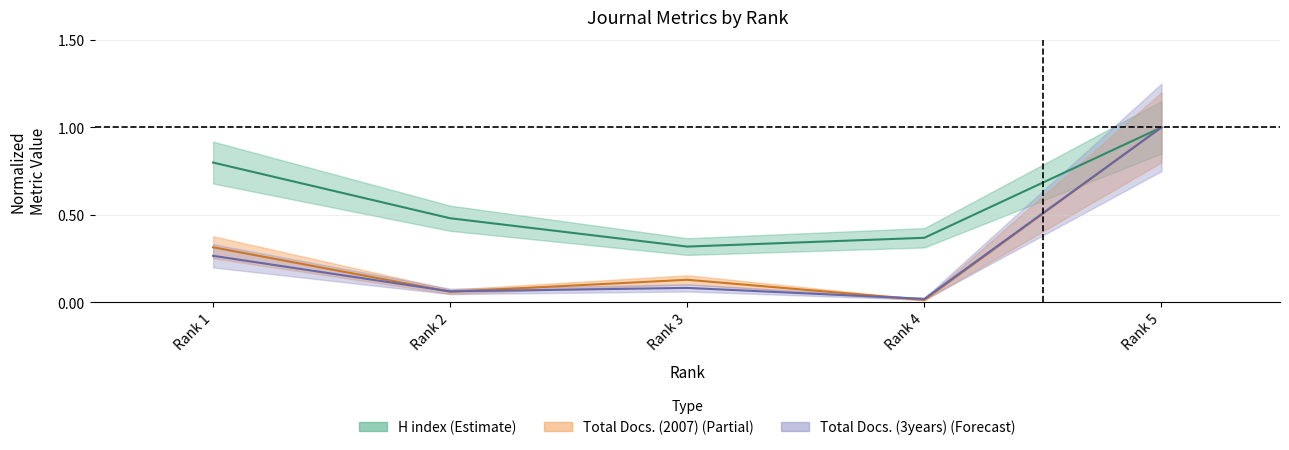

In H index, how many points are lower than both neighbors (excluding endpoints)?

1